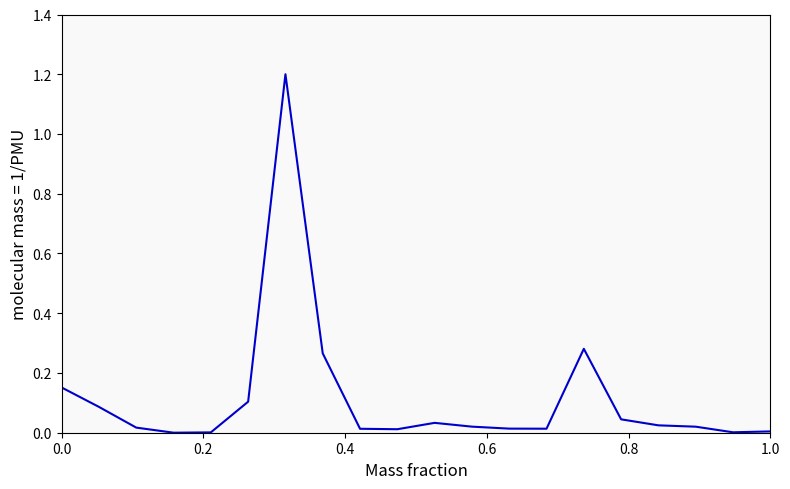

What is the difference between the maximum and minimum values?

1.2